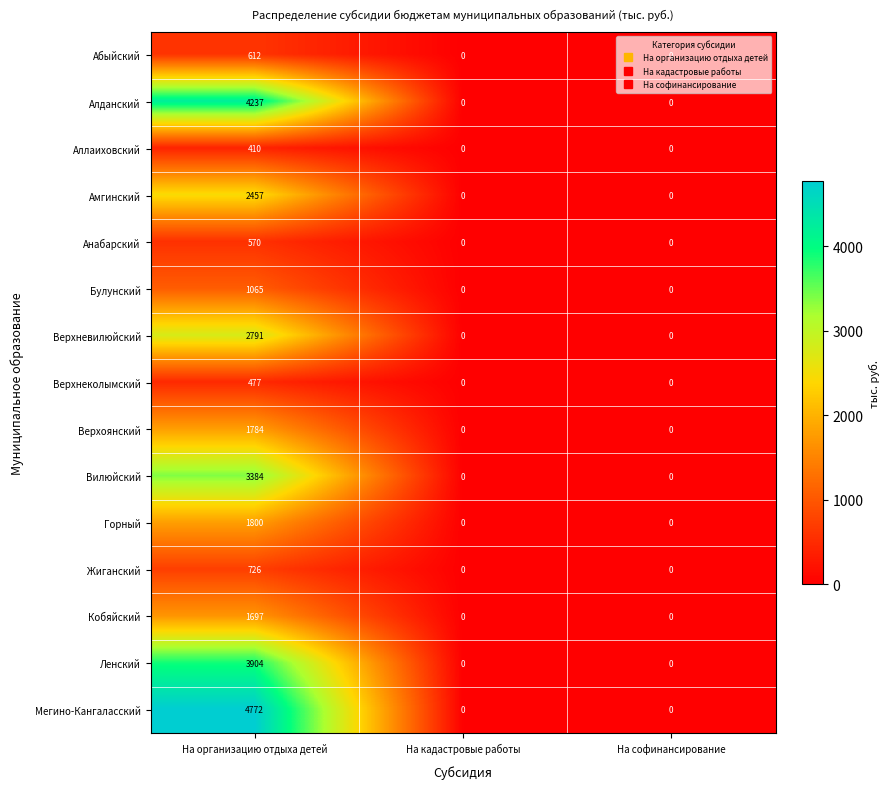

Read the Верхневилюйский value at На организацию отдыха детей, to the nearest 50.

2800